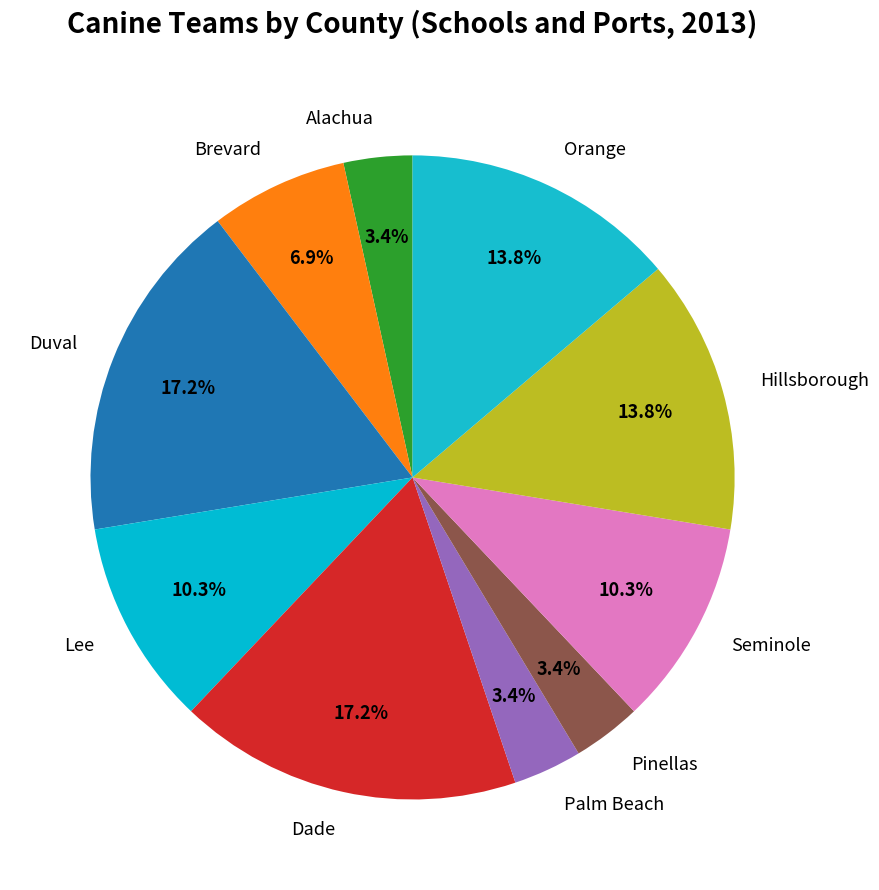

Does any single category account for the majority?

No